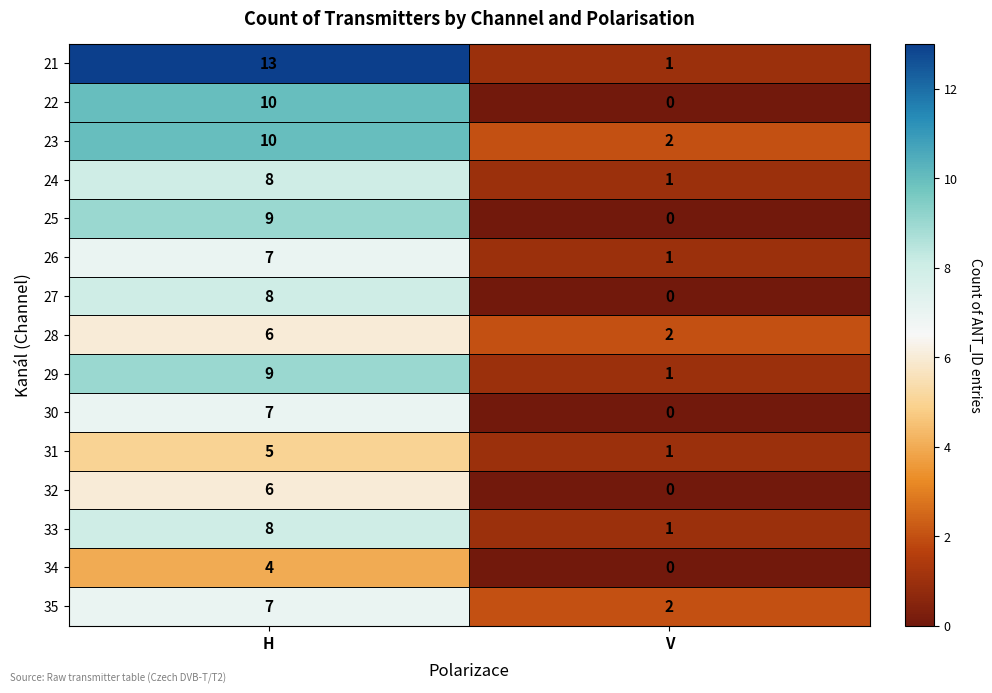

Rank the categories by 25 value from highest to lowest.

H, V